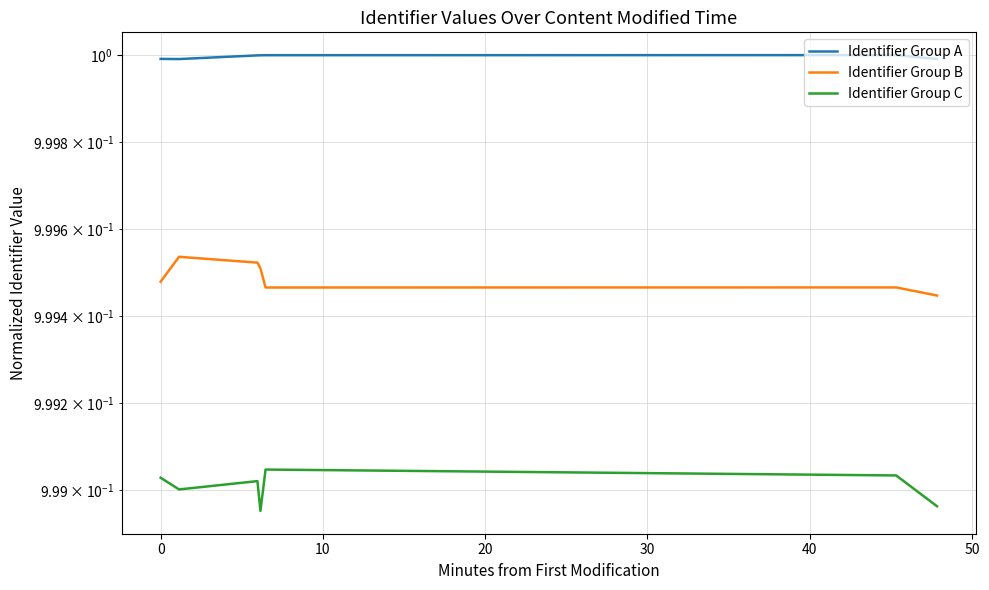

True or false: Identifier Group A has a value of 1.5 at 0.

False